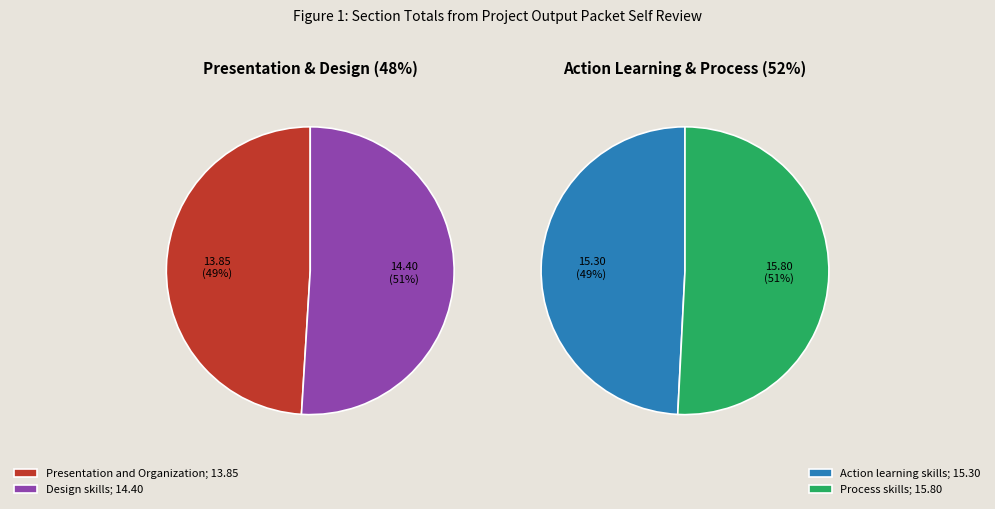

What is the change in value from Design skills to Process skills?

+1.4